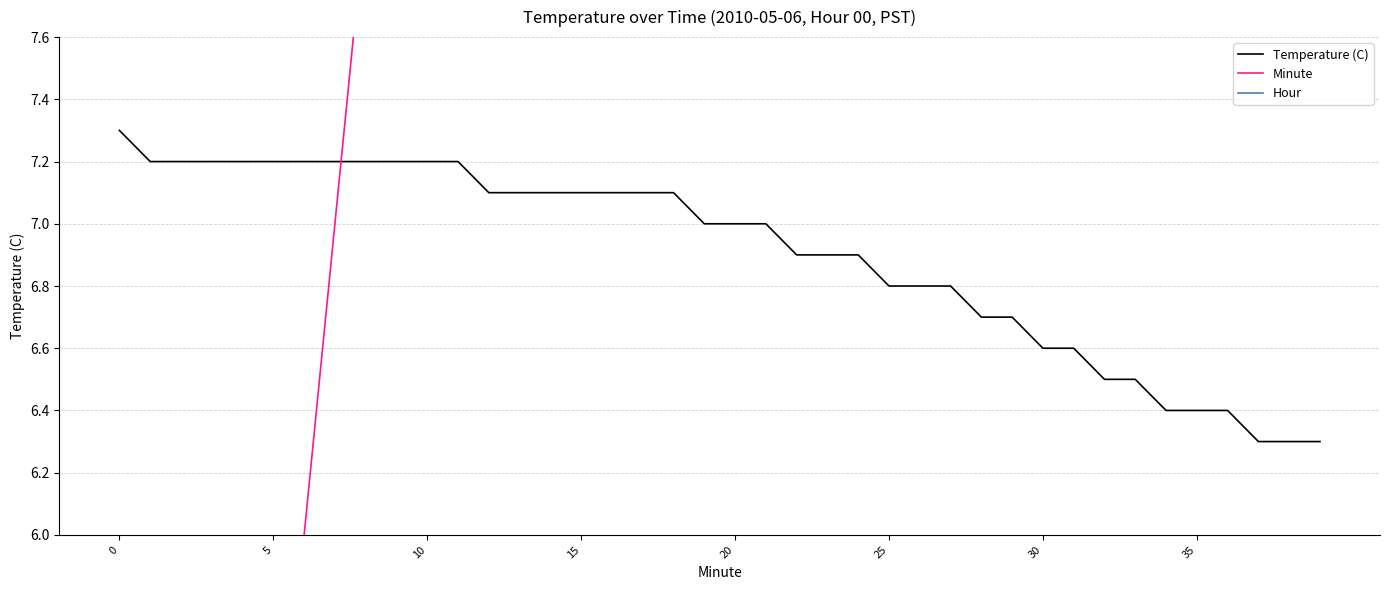

True or false: Temperature (C) and Hour cross at least once.

False